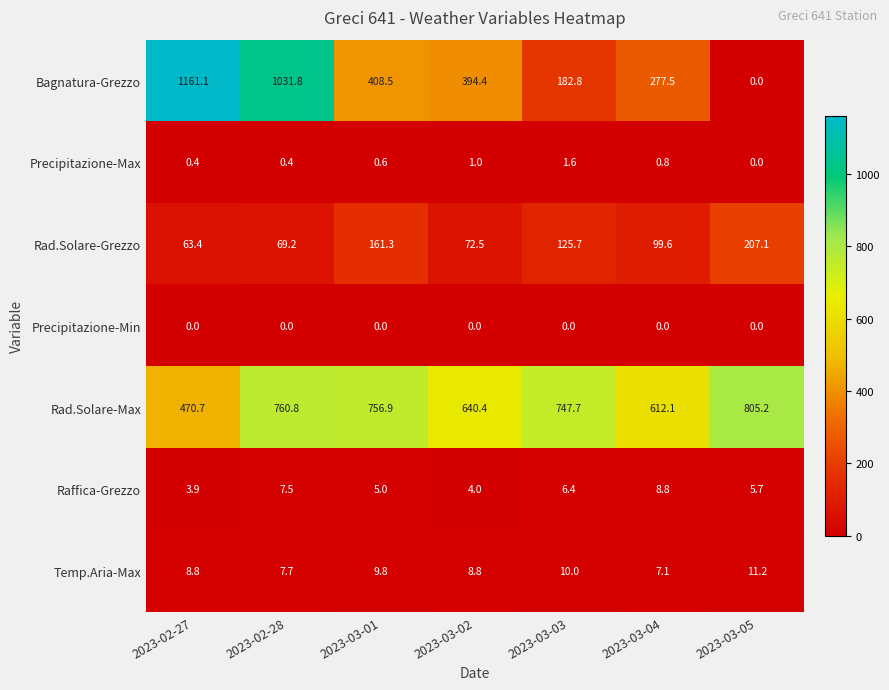

At 2023-03-04, list the series in order from largest to smallest.

Rad.Solare-Max, Bagnatura-Grezzo, Rad.Solare-Grezzo, Raffica-Grezzo, Temp.Aria-Max, Precipitazione-Max, Precipitazione-Min